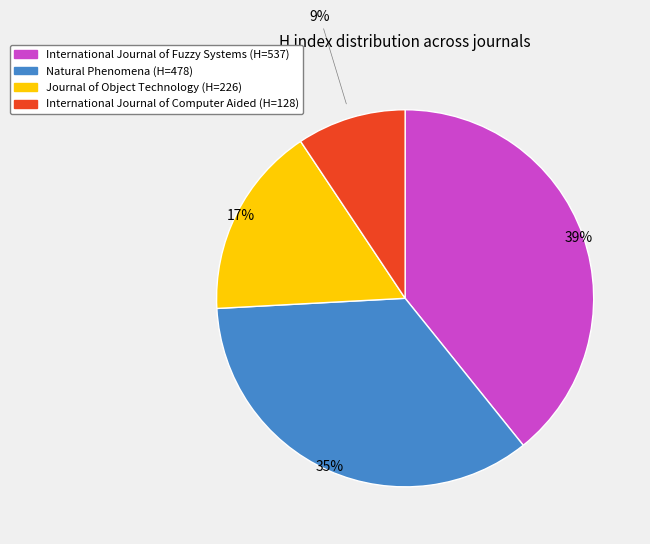

Is it true that International Journal of Fuzzy Systems is 39% of the pie?

True